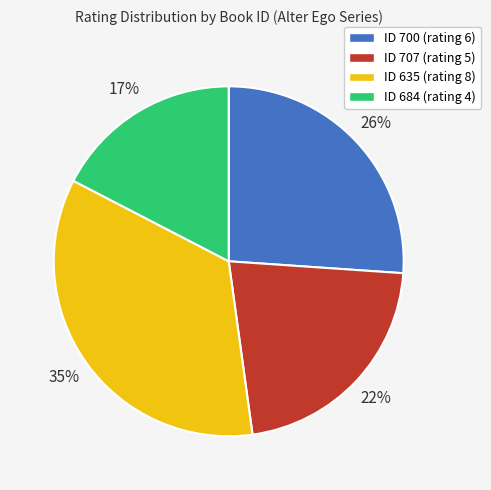

How many slices are in this pie chart?

4